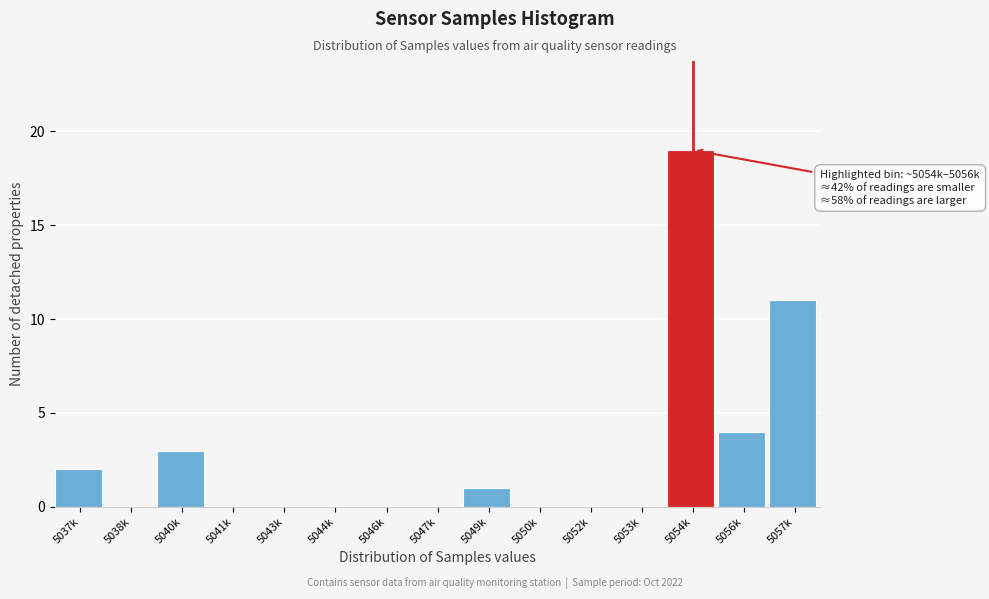

Reading left to right, transcribe all the data shown in this chart.

5037k=2	5038k=0	5040k=3	5041k=0	5043k=0	5044k=0	5046k=0	5047k=0	5049k=1	5050k=0	5052k=0	5053k=0	5054k=19	5056k=4	5057k=11